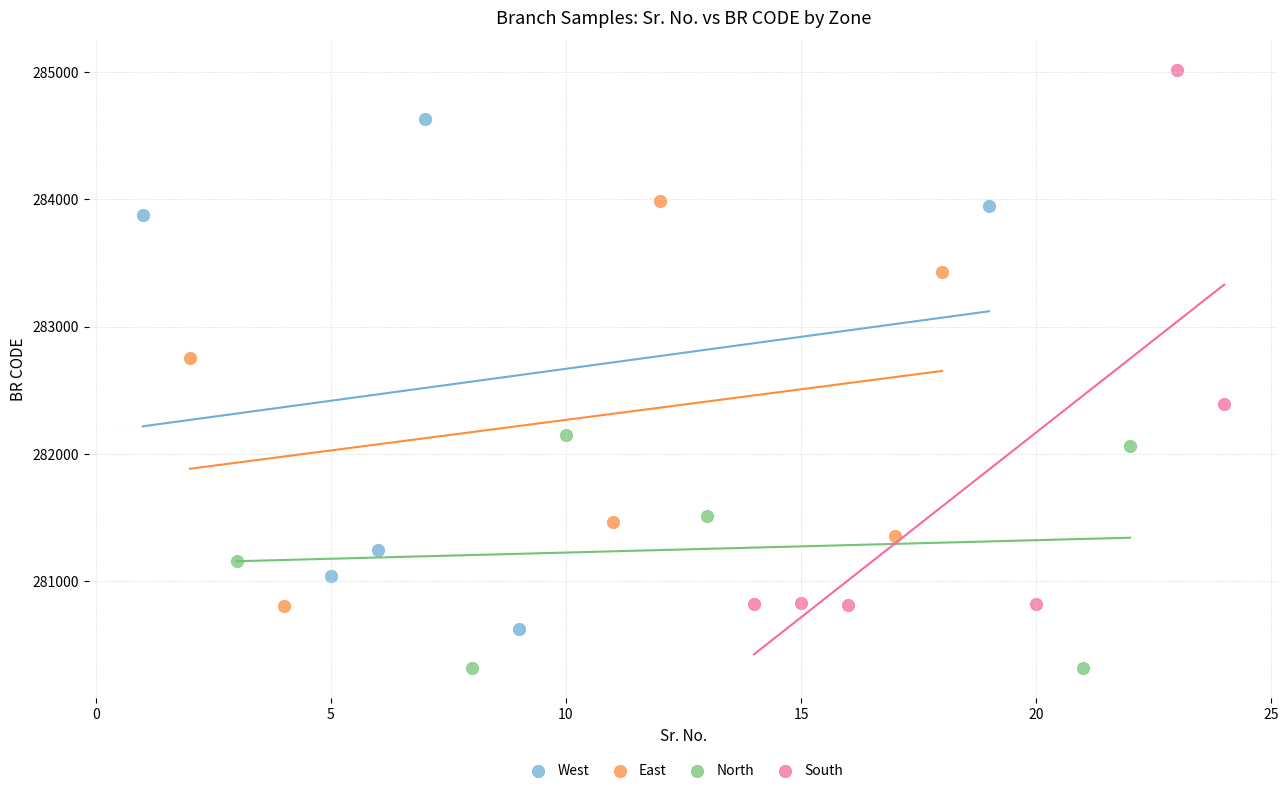

What are all the series names shown in the legend?

West, East, North, South